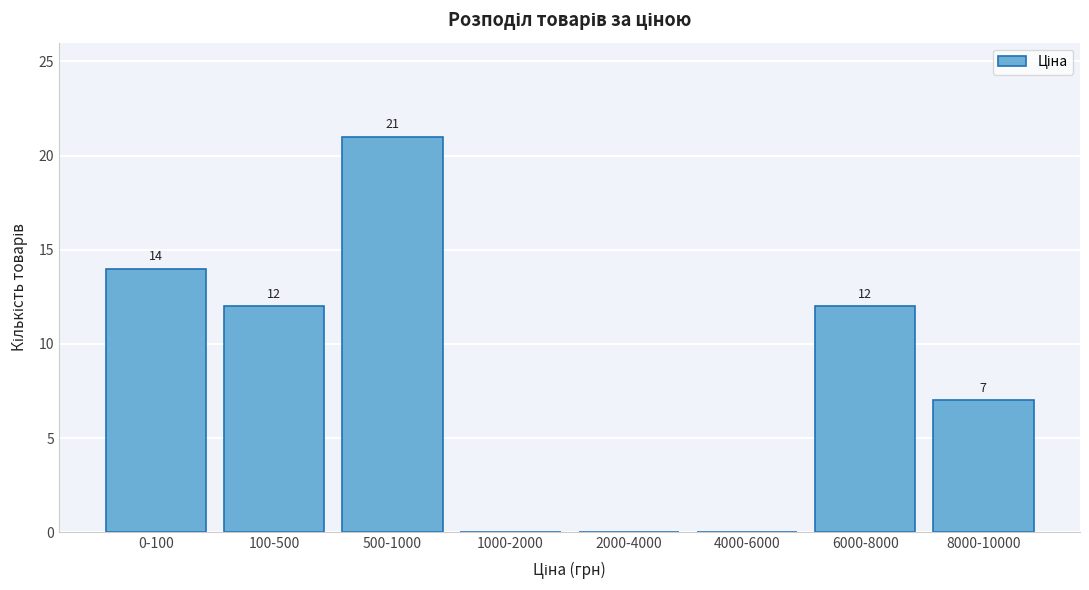

Reading left to right, extract all data points from this chart.

0-100=14	100-500=12	500-1000=21	1000-2000=0	2000-4000=0	4000-6000=0	6000-8000=12	8000-10000=7